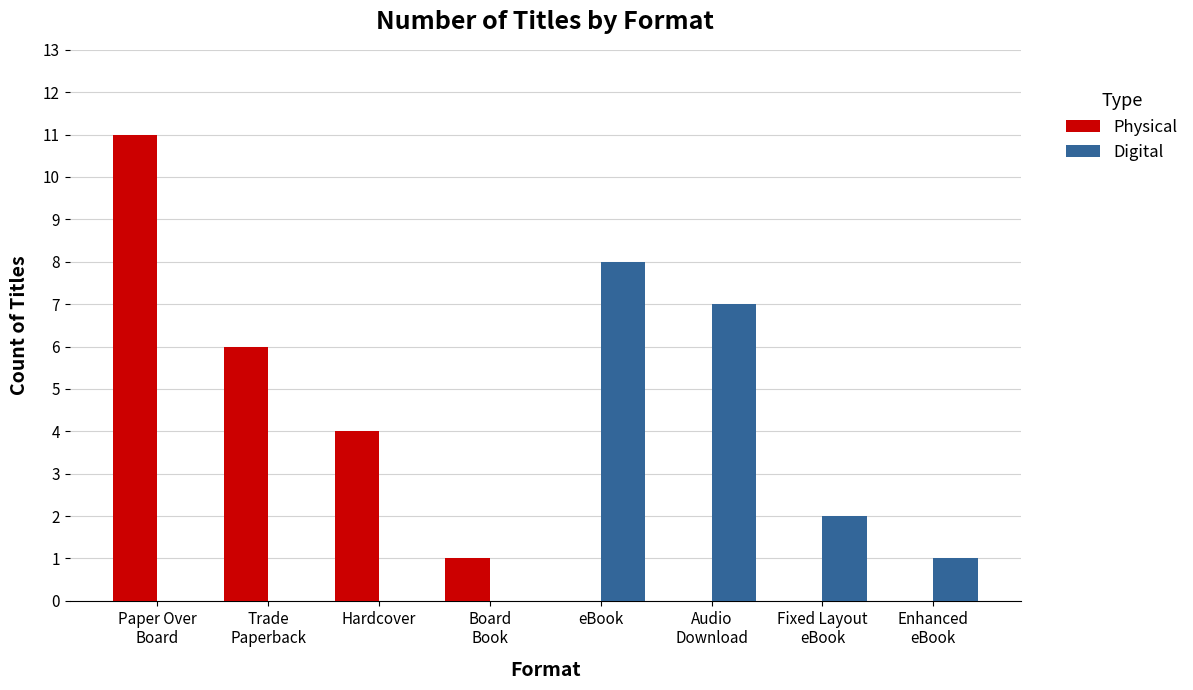

What are all the series names shown in the legend?

Physical, Digital